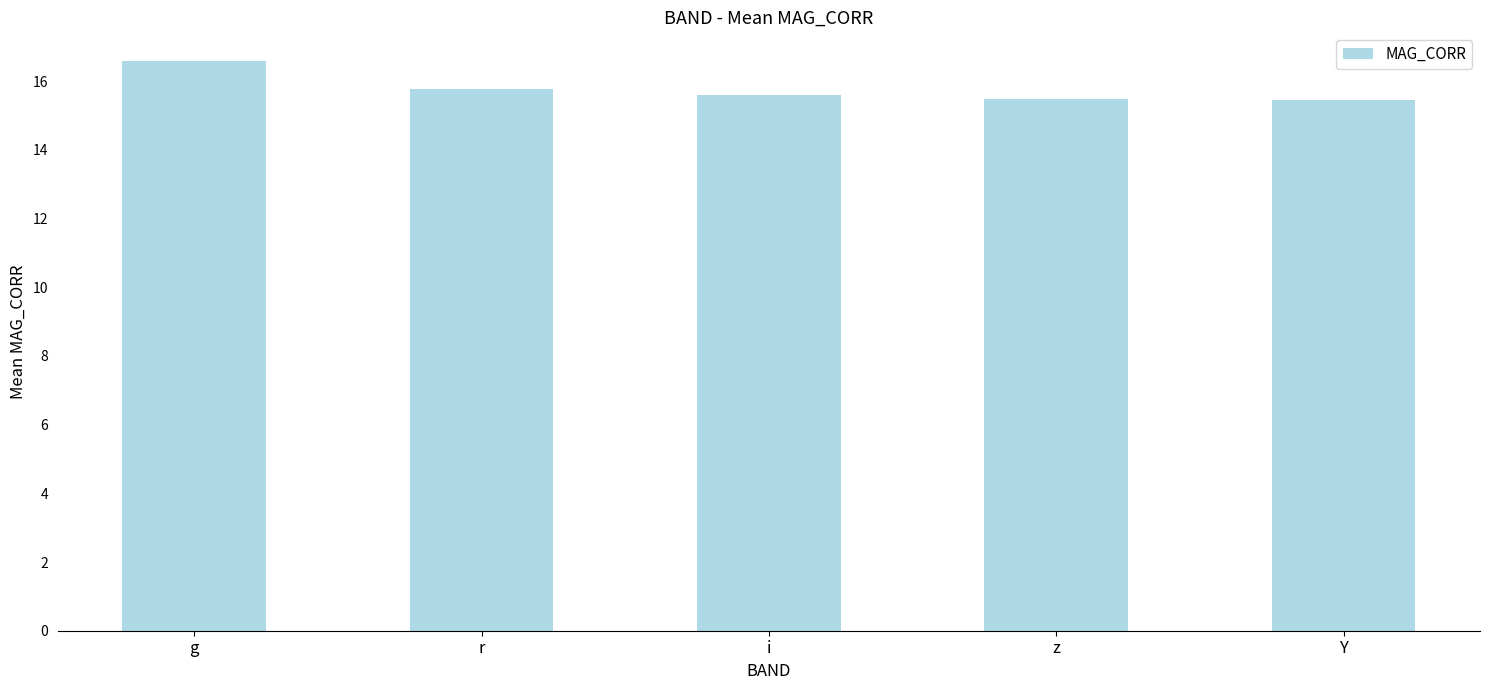

How many bars are there in total?

5